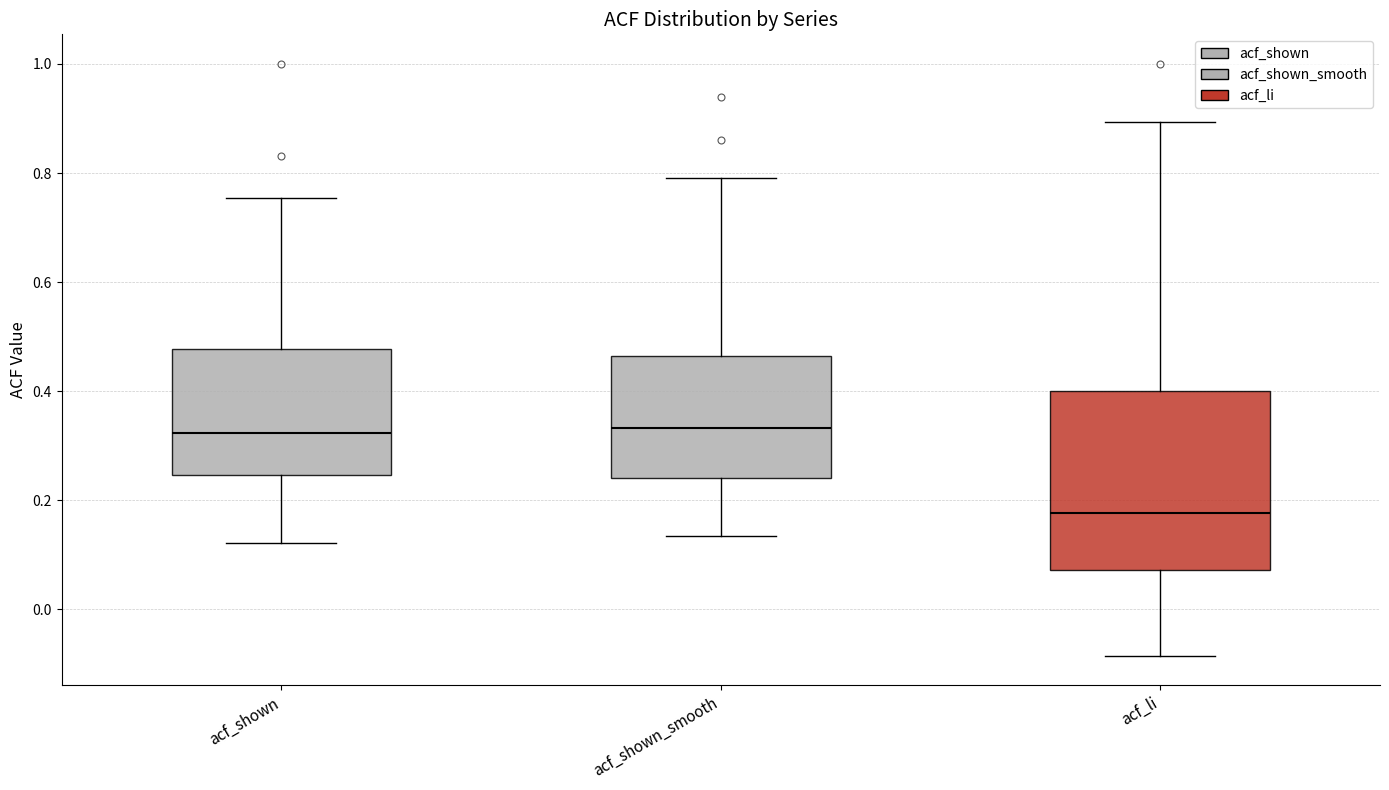

Which box is the tallest, from its lower edge to its upper edge?

acf_li